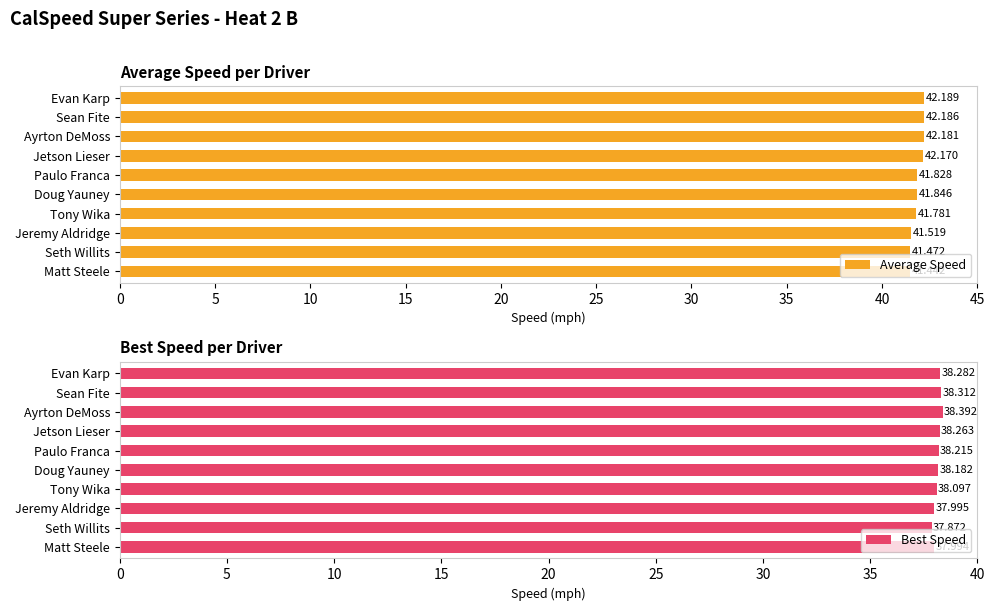

What are all the series names shown in the legend?

Average Speed, Best Speed